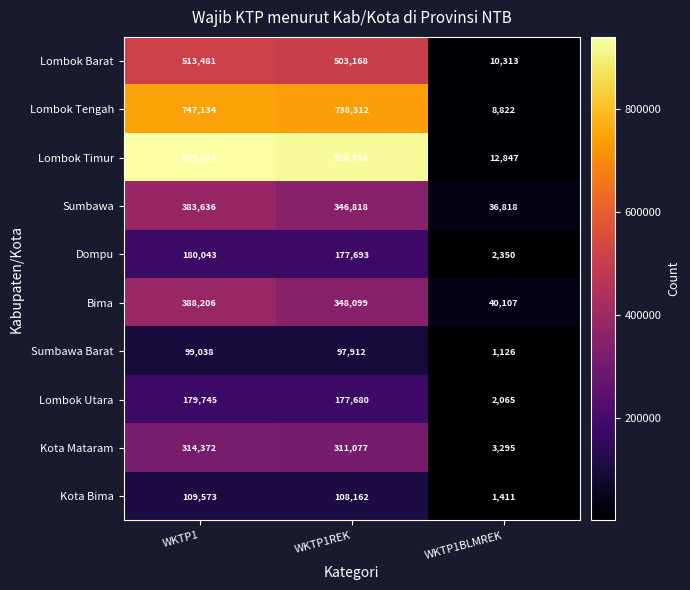

What is the sum of all Kota Bima values?

219146